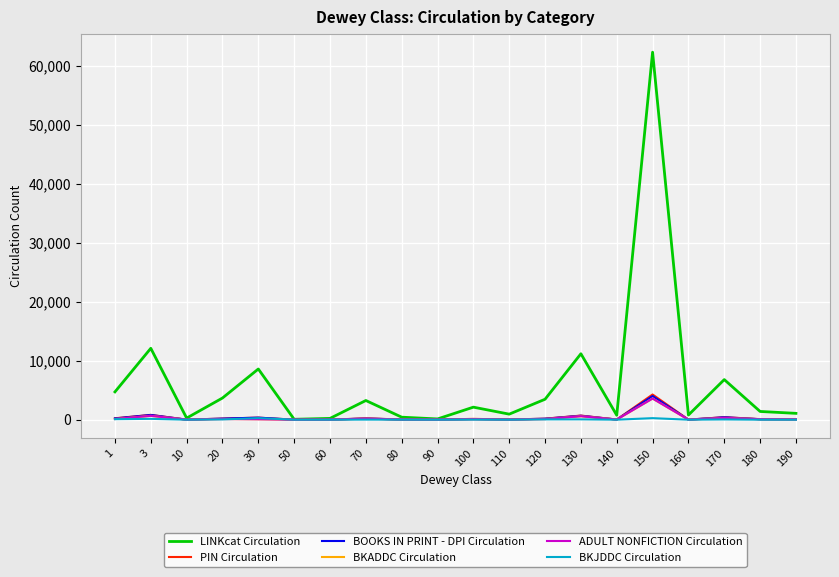

Is it true that BKJDDC Circulation equals 464 at 150?

False